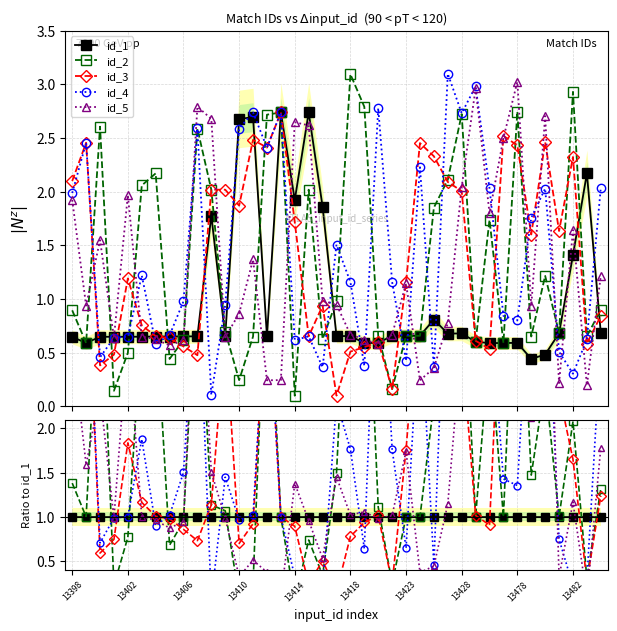

How many values in the id_3 series exceed 1?

22